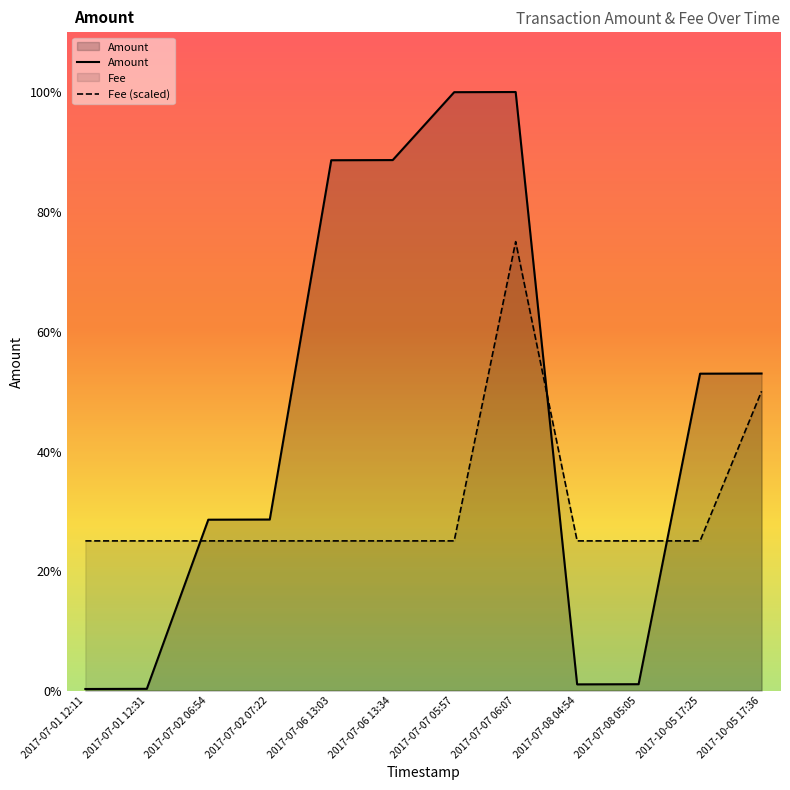

What is the difference between the highest and lowest values at 2017-07-02 06:54?

124.0